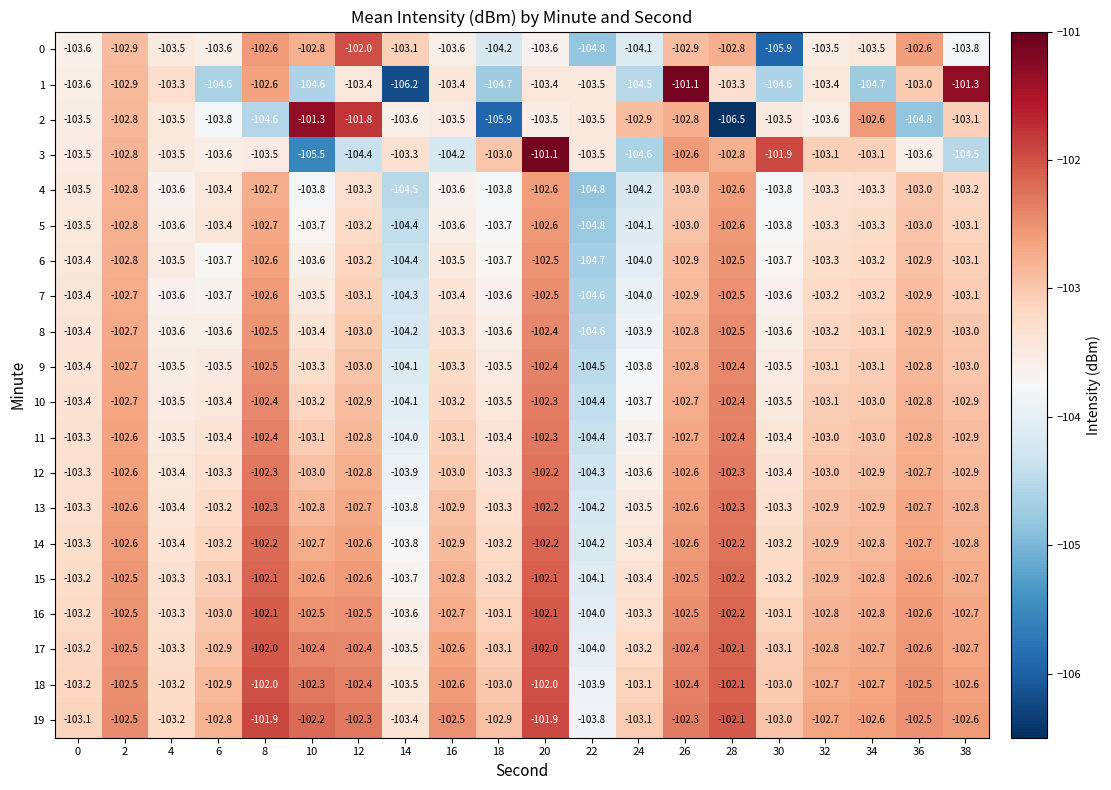

Is it true that 4 equals -72.2 at 38?

False